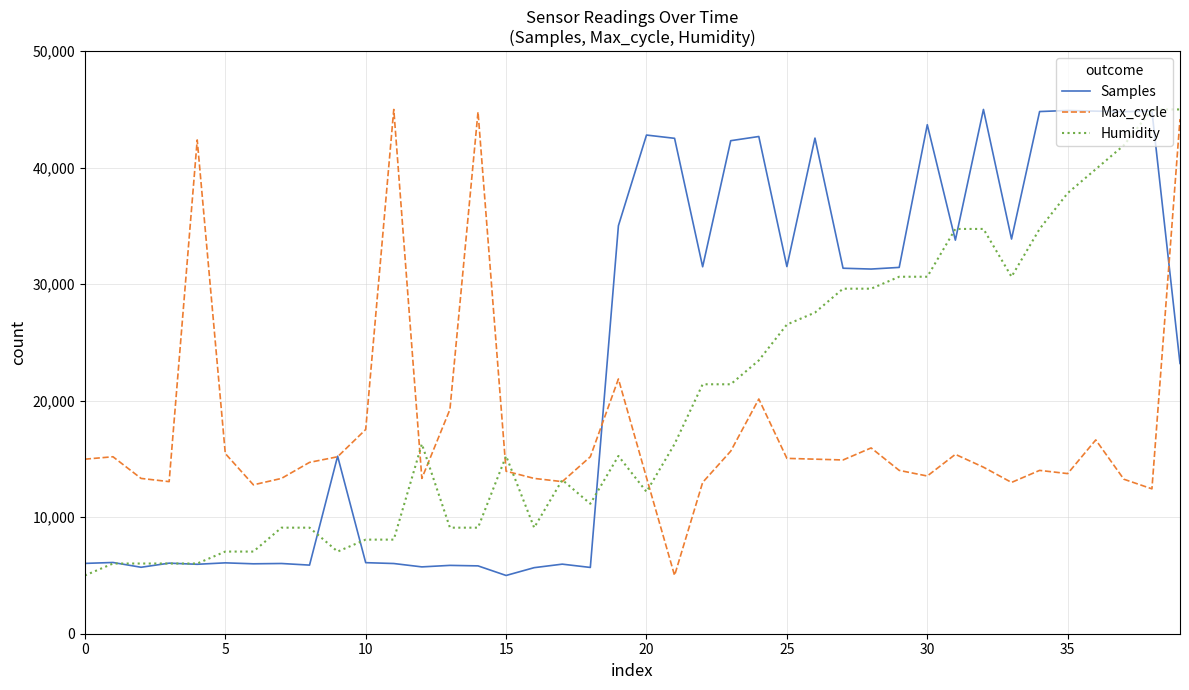

What is the minimum value for Humidity?

5000.0